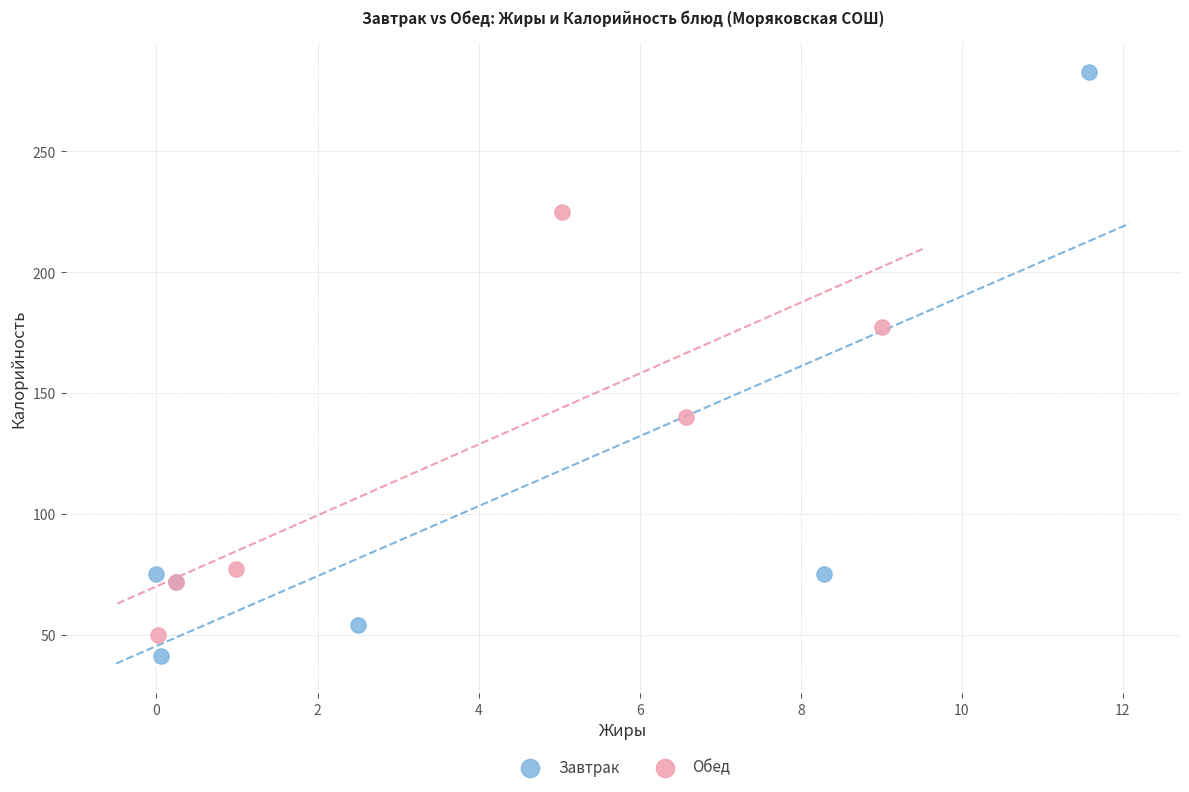

What are all the series names shown in the legend?

Завтрак, Обед